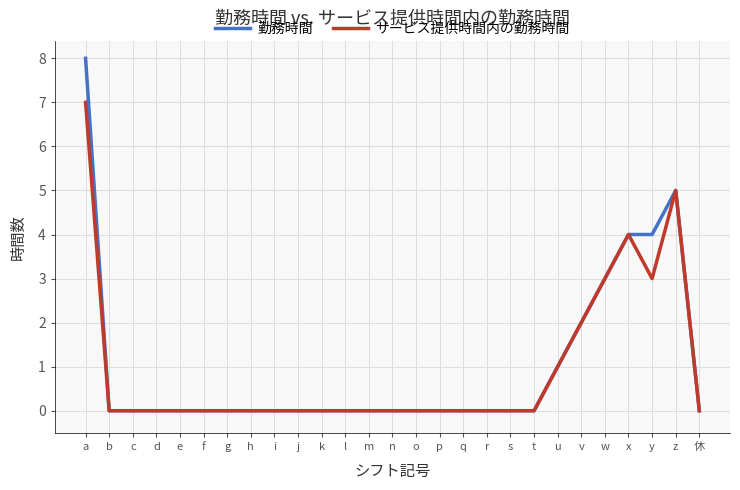

What is the highest value of the サービス提供時間内の勤務時間 series?

7